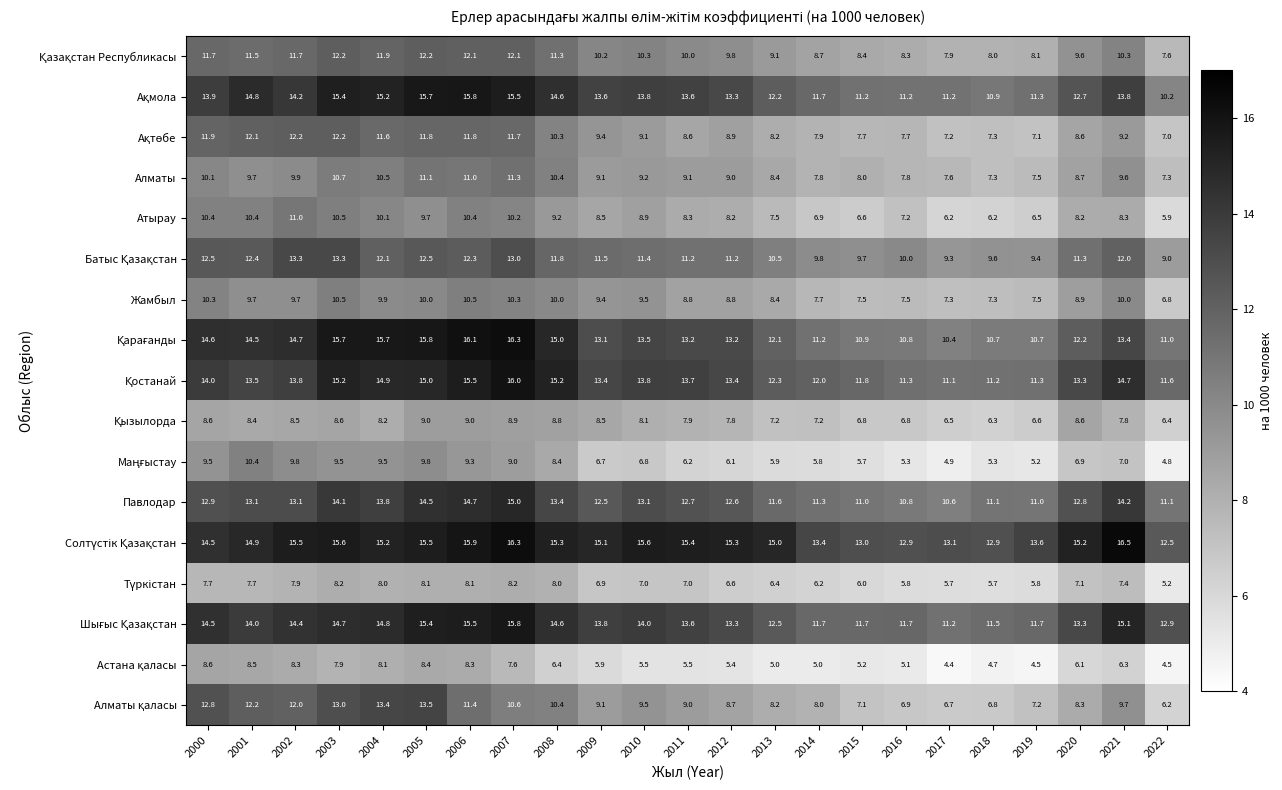

At which category is the sum across all series the highest?

2005